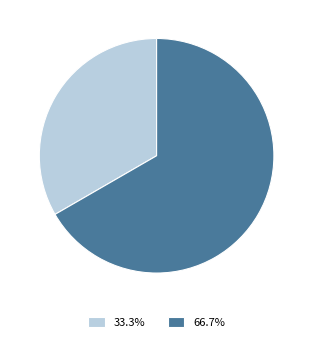

Does Безстроковий account for over 50% of the chart?

Yes